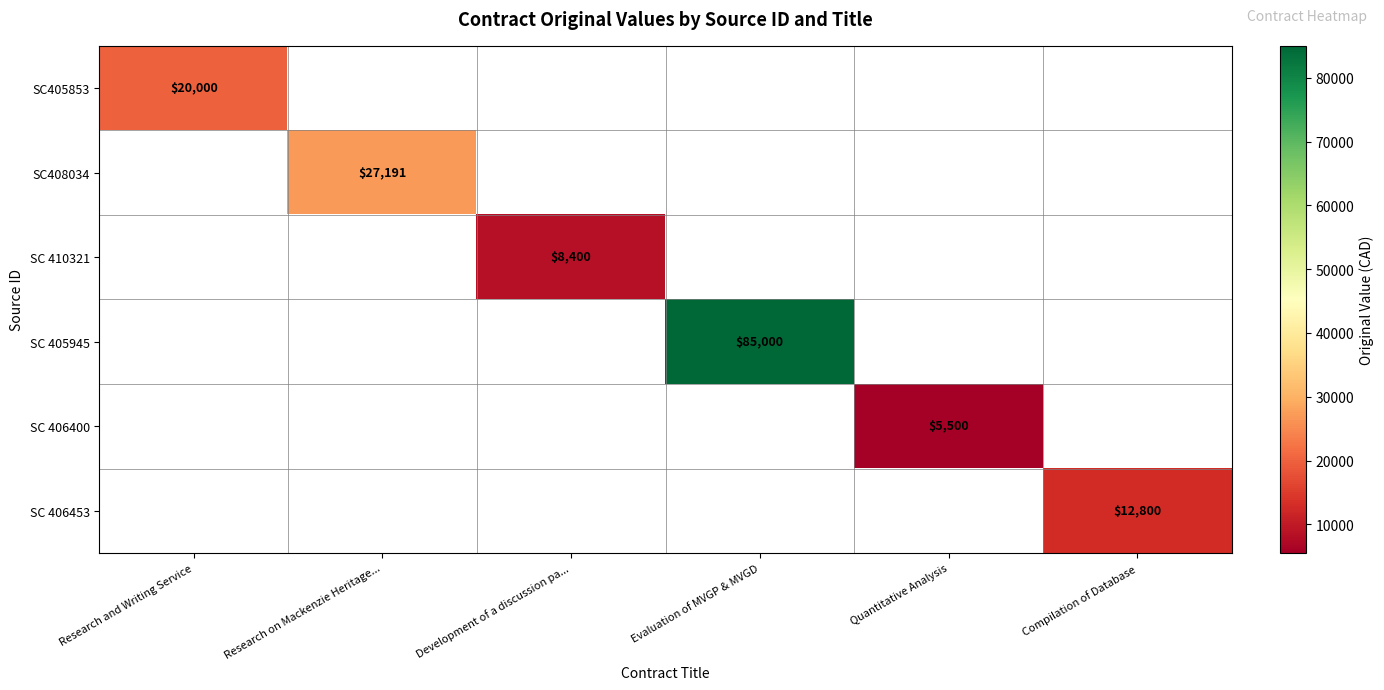

Which category has the highest value across all series?

Evaluation of MVGP & MVGD